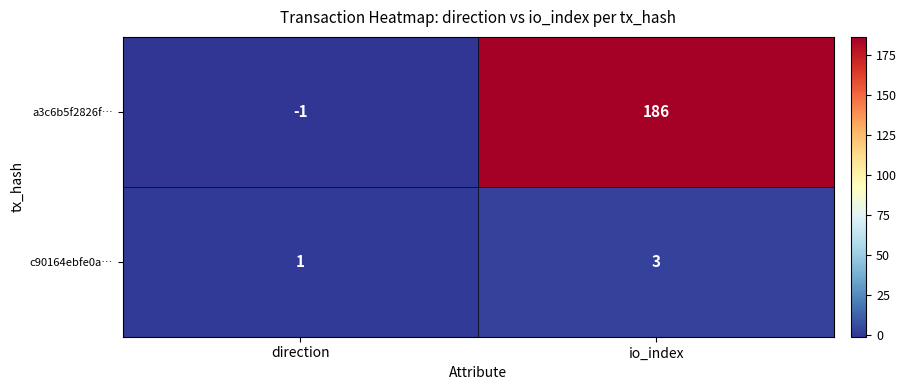

Rank the categories by c90164ebfe0a… value from highest to lowest.

io_index, direction